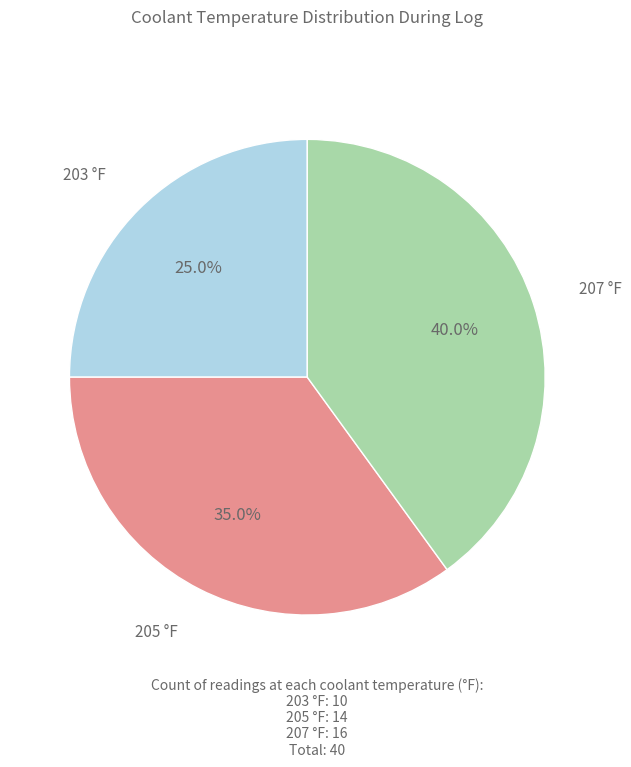

How many segments does this pie chart have?

3